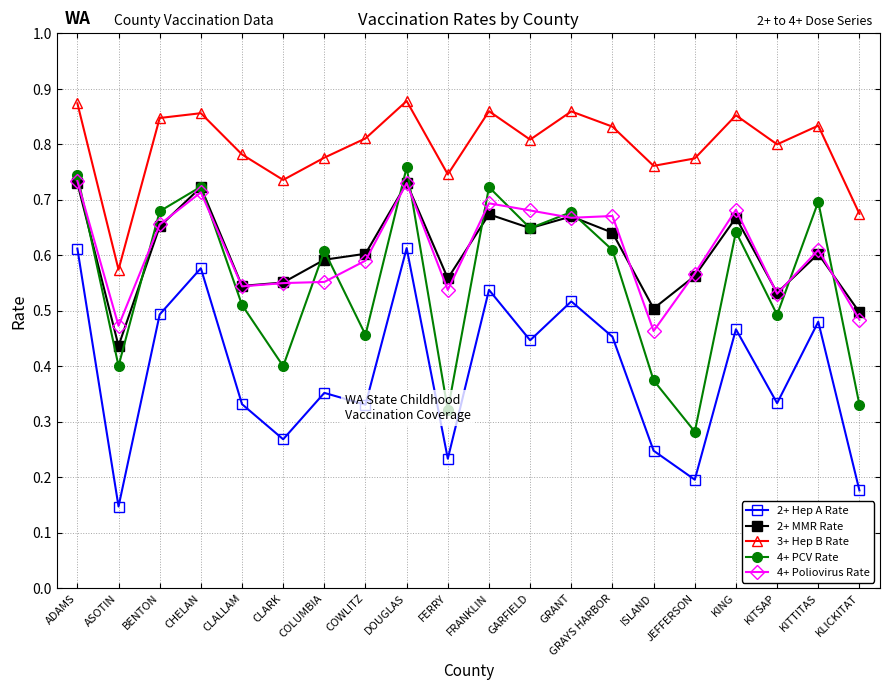

What is the label of the 12th point from the left?

GARFIELD